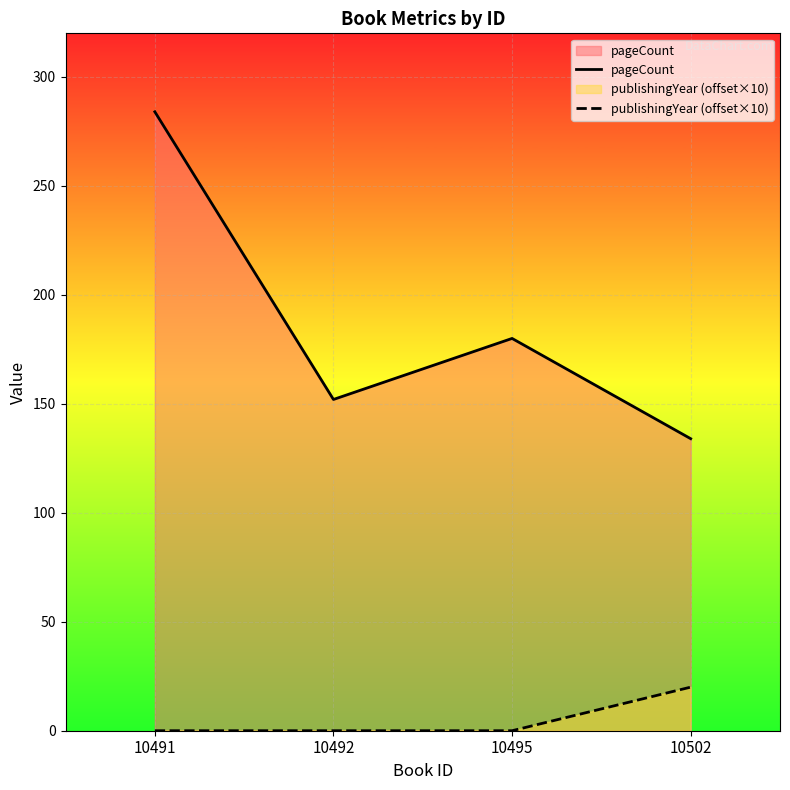

True or false: publishingYear (offset×10) and pageCount intersect in this chart.

False